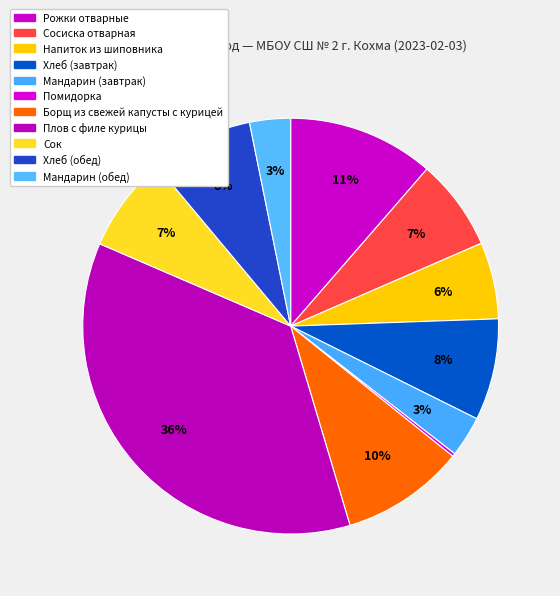

What is the total percentage of Хлеб (завтрак) and Помидорка?

8.1%